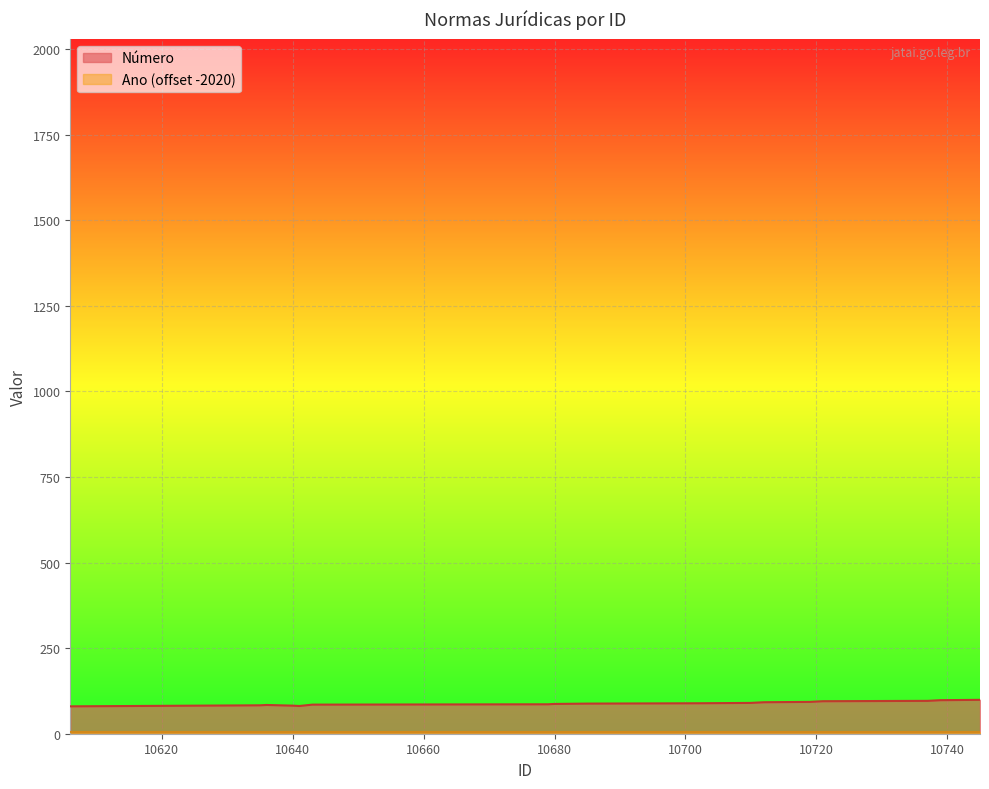

At which label does the data first exceed 90?

10685